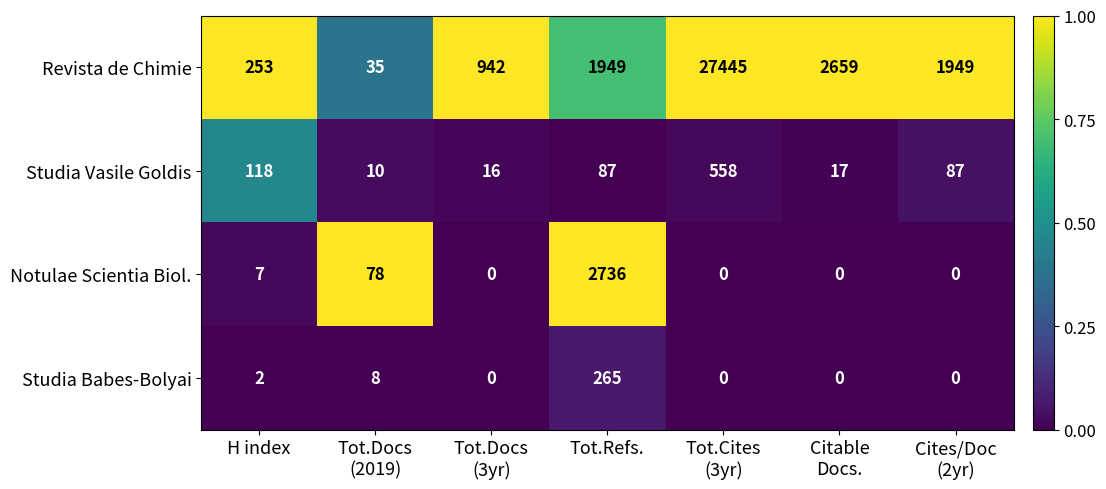

Which series has the largest total across all categories?

Revista de Chimie